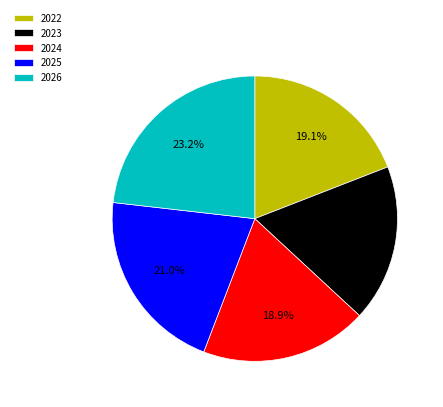

To the nearest percent, what portion does 2026 represent?

23%